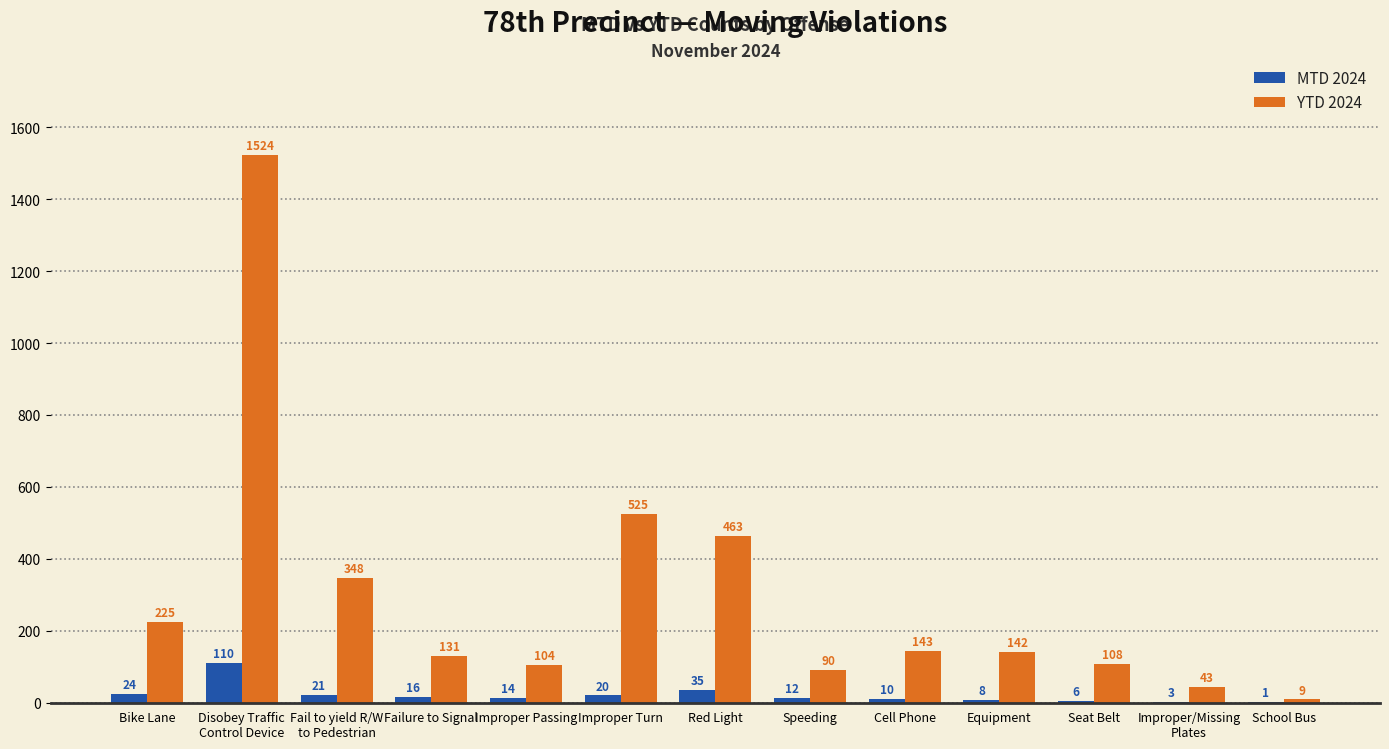

How many groups of bars are there?

13